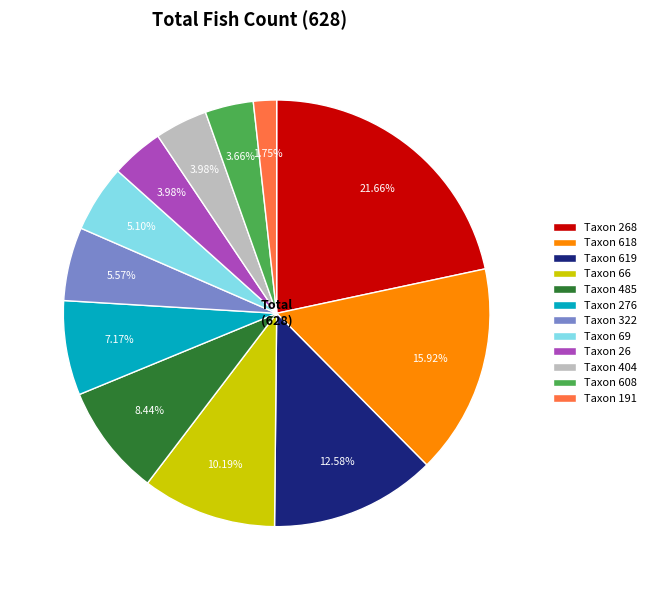

Which slice is the largest?

Taxon 268